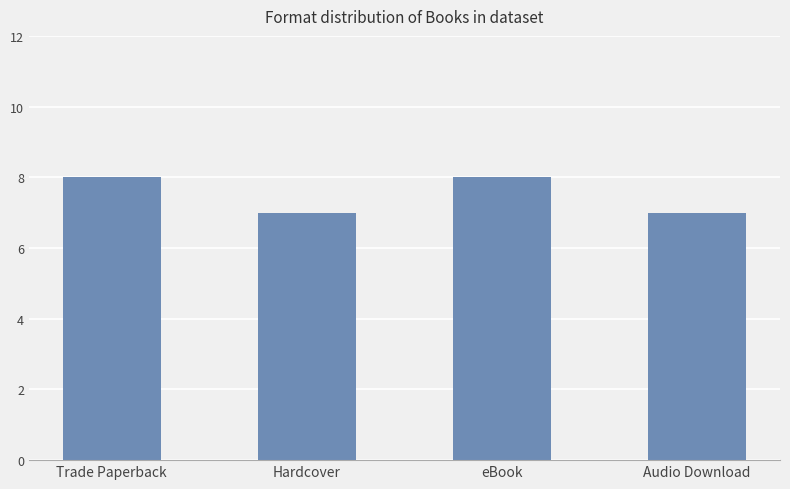

What is the label of the 4th bar from the right?

Trade Paperback